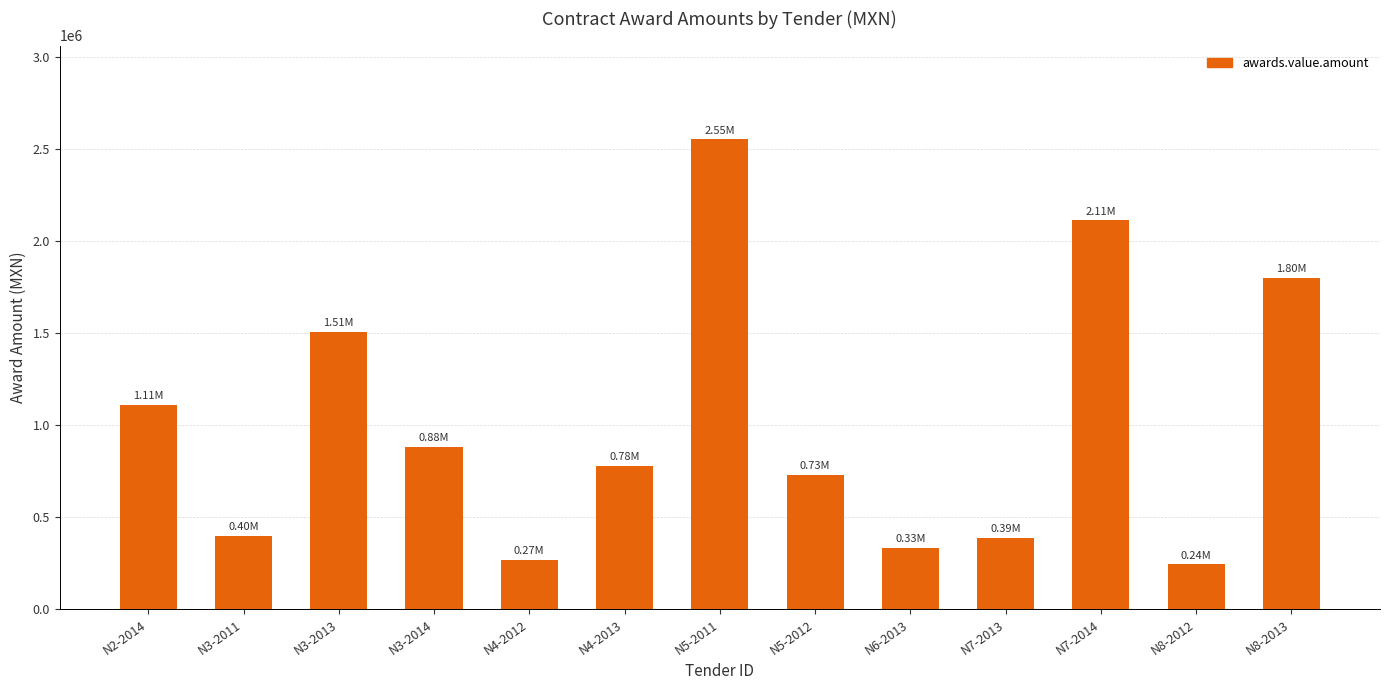

How many distinct data groups are displayed?

1